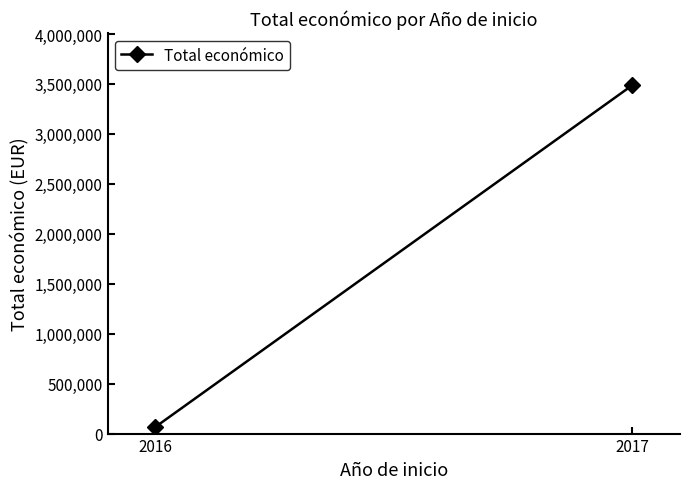

Where is the data nearest to the value 1776351?

2016